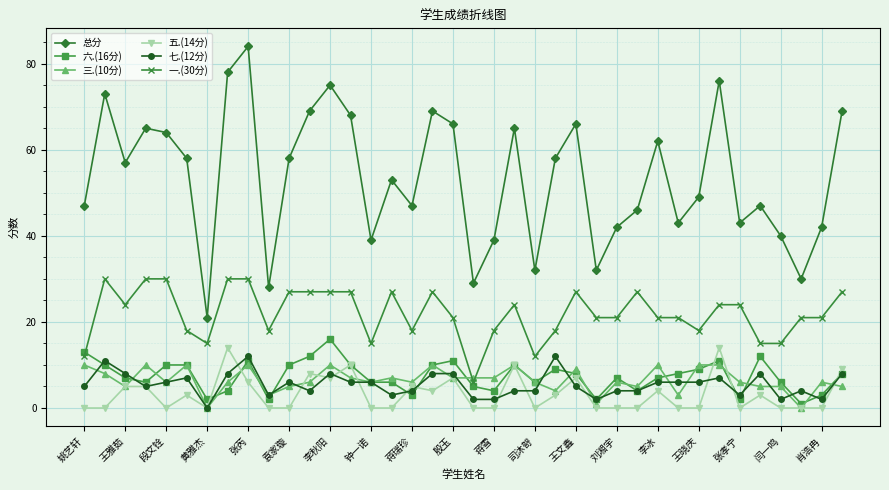

Reading left to right, transcribe all the data shown in this chart.

总分: 47	73	57	65	64	58	21	78	84	28	58	69	75	68	39	53	47	69	66	29	39	65	32	58	66	32	42	46	62	43	49	76	43	47	40	30	42	69
六.(16分): 13	10	7	6	10	10	2	4	11	2	10	12	16	10	6	6	3	10	11	5	4	10	6	9	8	2	7	4	7	8	9	11	2	12	6	1	3	8
三.(10分): 10	8	5	10	6	10	0	6	10	3	5	6	10	7	6	7	6	10	7	7	7	10	6	4	9	1	6	5	10	3	10	10	6	5	5	0	6	5
五.(14分): 0	0	5	5	0	3	0	14	6	0	0	8	7	10	0	0	5	4	7	0	0	10	0	3	7	0	0	0	4	0	0	14	0	3	0	0	0	9
七.(12分): 5	11	8	5	6	7	0	8	12	3	6	4	8	6	6	3	4	8	8	2	2	4	4	12	5	2	4	4	6	6	6	7	3	8	2	4	2	8
一.(30分): 12	30	24	30	30	18	15	30	30	18	27	27	27	27	15	27	18	27	21	6	18	24	12	18	27	21	21	27	21	21	18	24	24	15	15	21	21	27